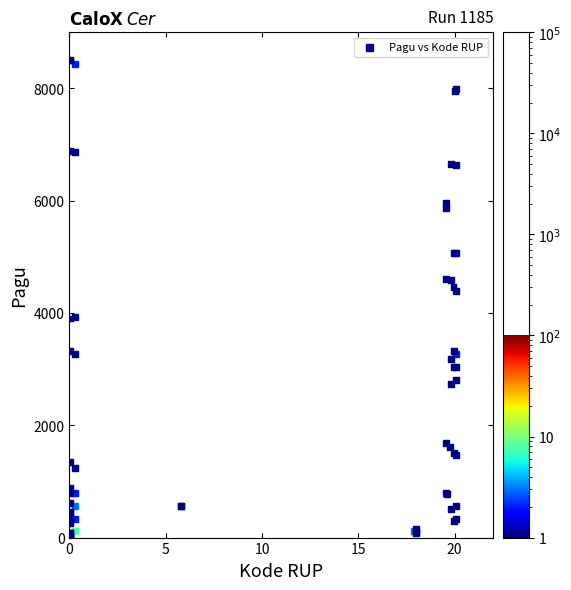

What Y value in the scatter plot is closest to 4250?

4464.2